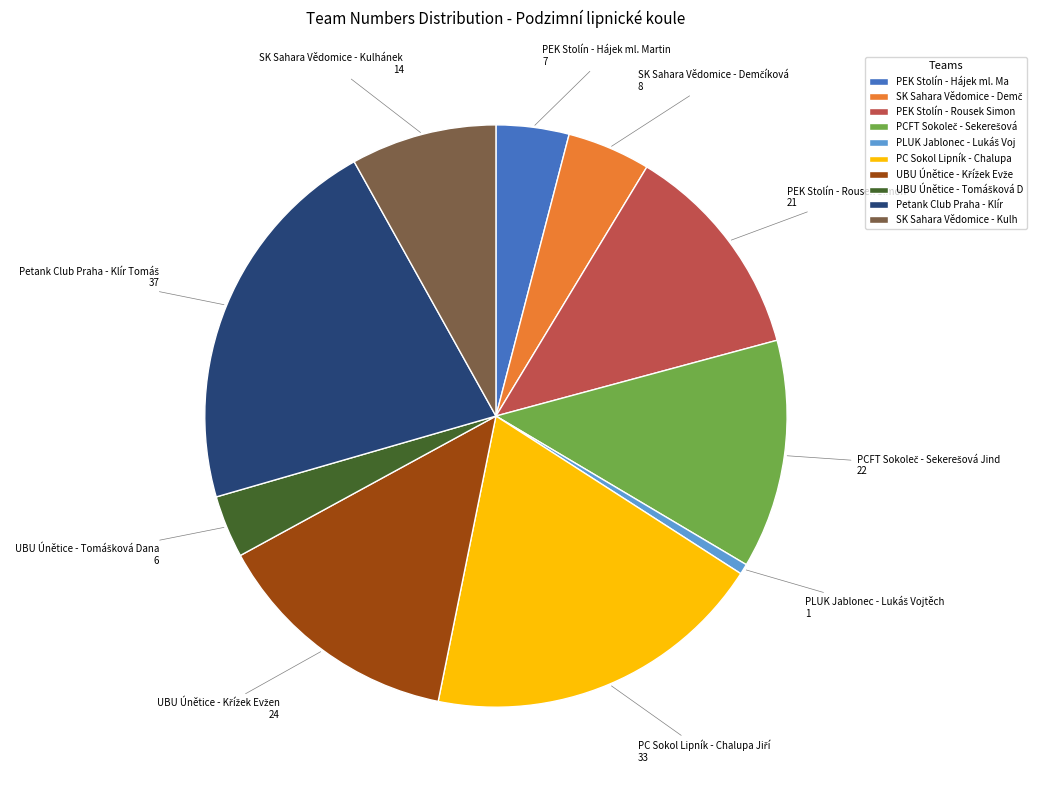

What is the largest slice in the pie chart?

Petank Club Praha - Klír